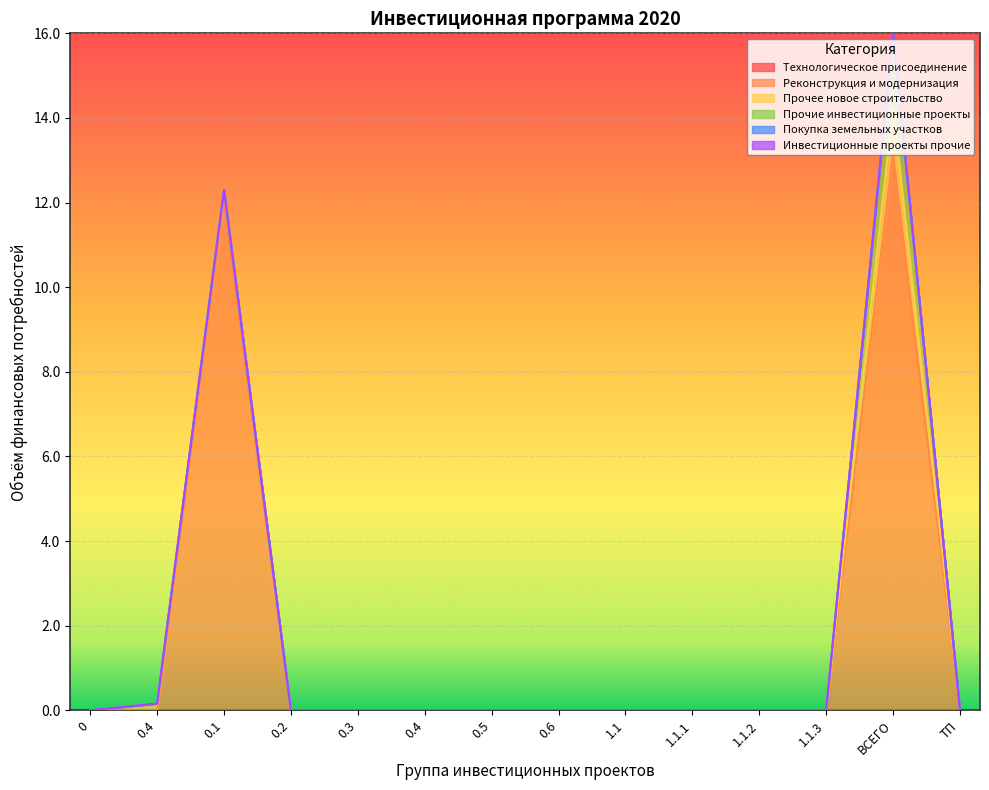

True or false: Прочее новое строительство and Покупка земельных участков intersect in this chart.

False